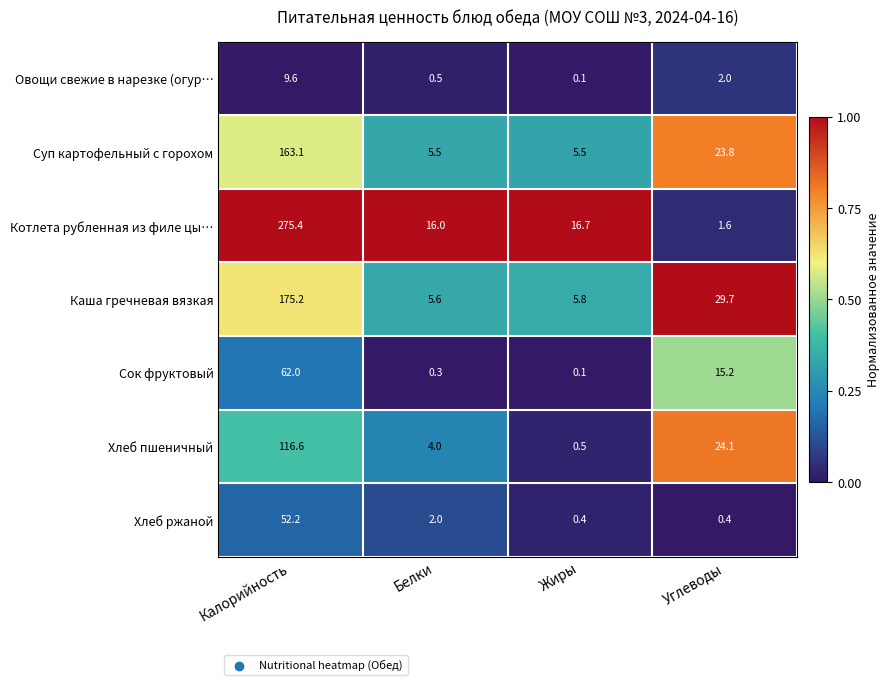

What is the greatest value displayed?

275.4